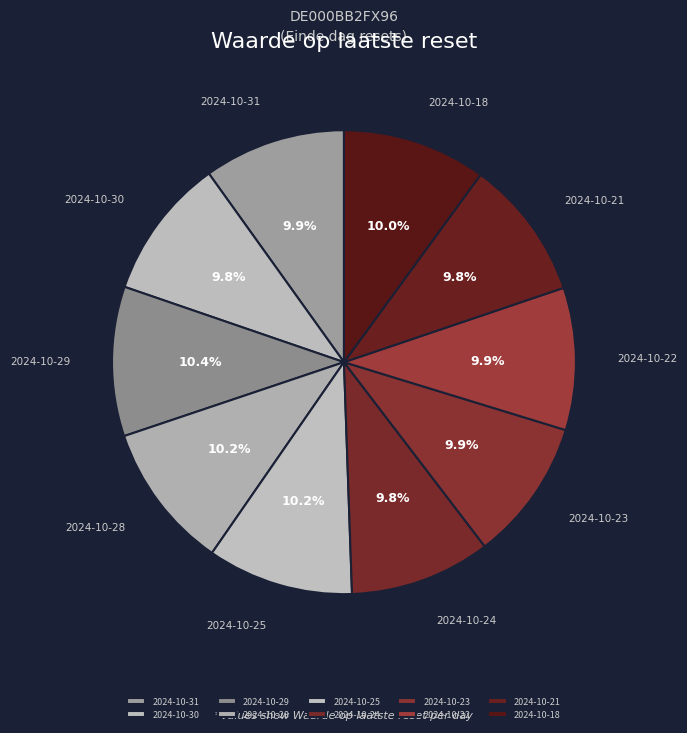

To the nearest percent, what is the average slice percentage?

10%